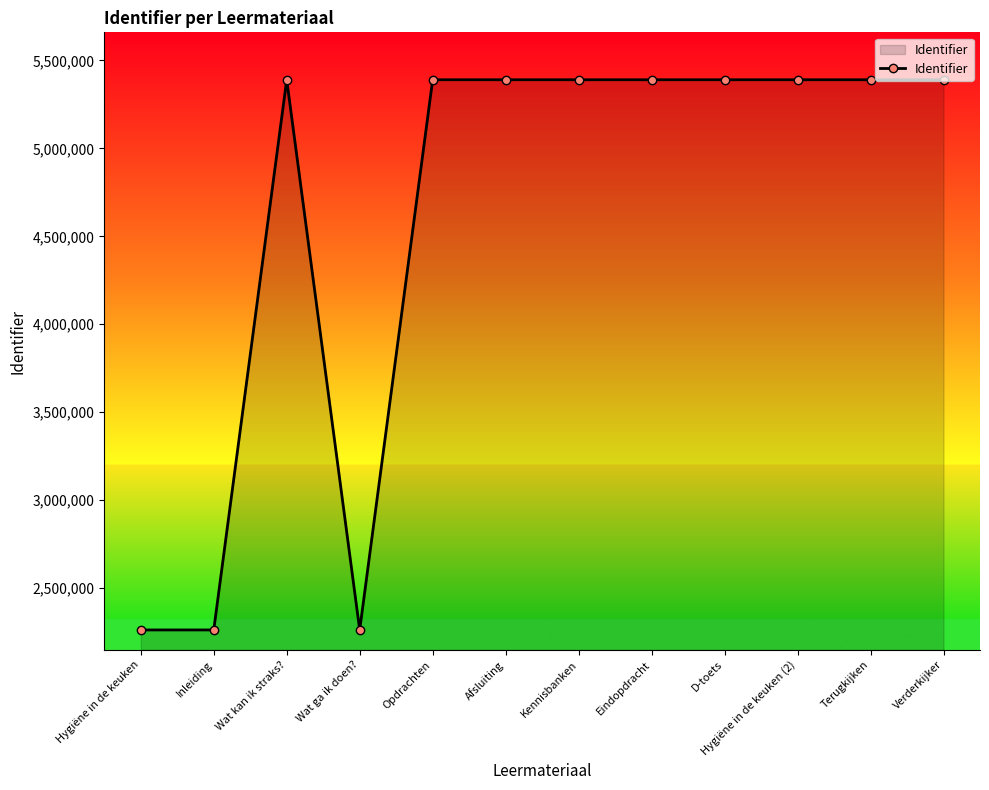

What is the sum of all values?

55297429